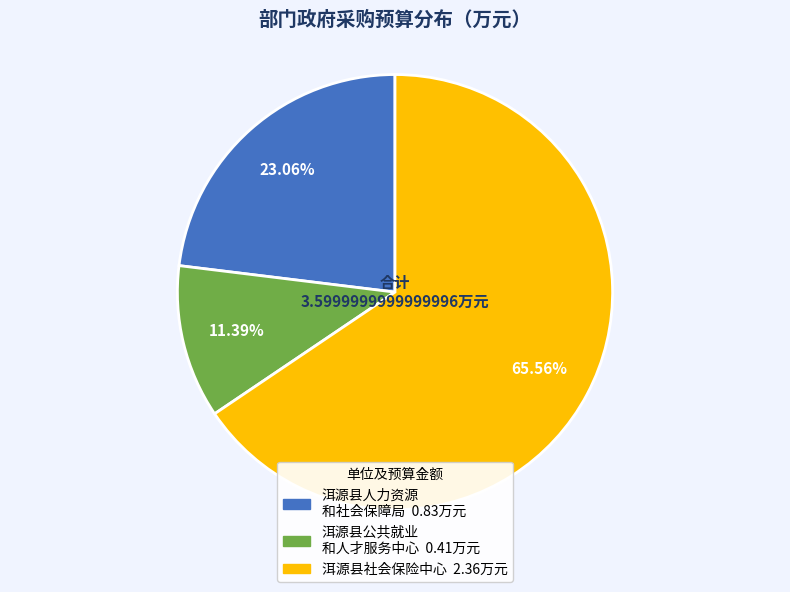

Does any single category account for the majority?

Yes